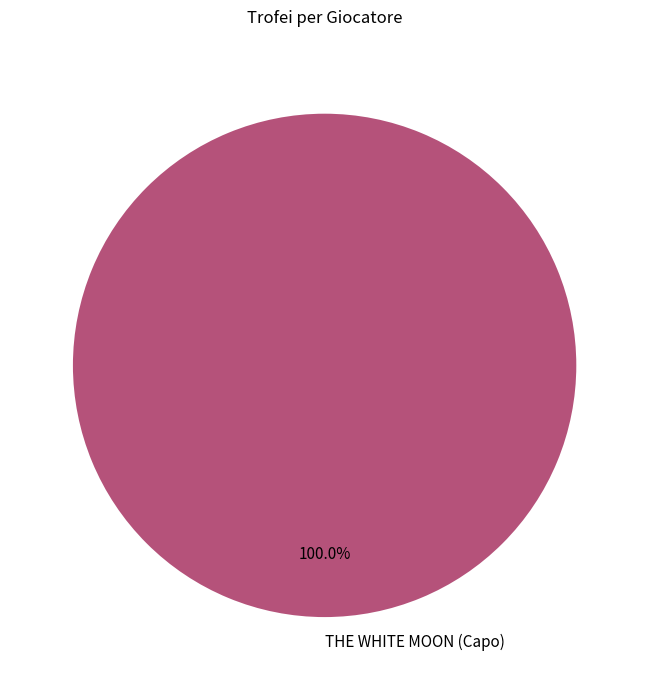

Rank the categories by value from lowest to highest.

THE WHITE MOON (Capo)